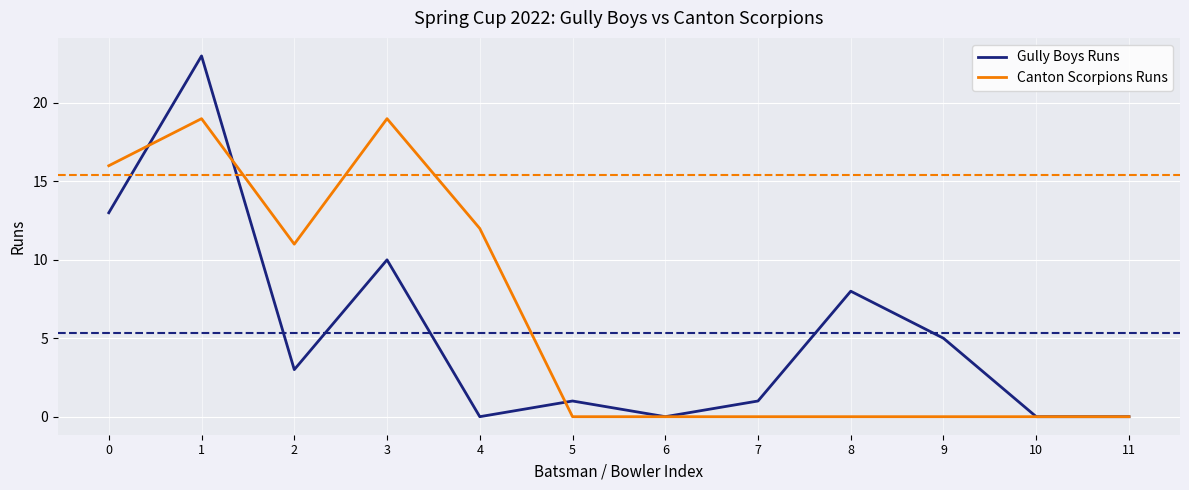

What is the difference between the Canton Scorpions Runs values at 4 and 11?

12